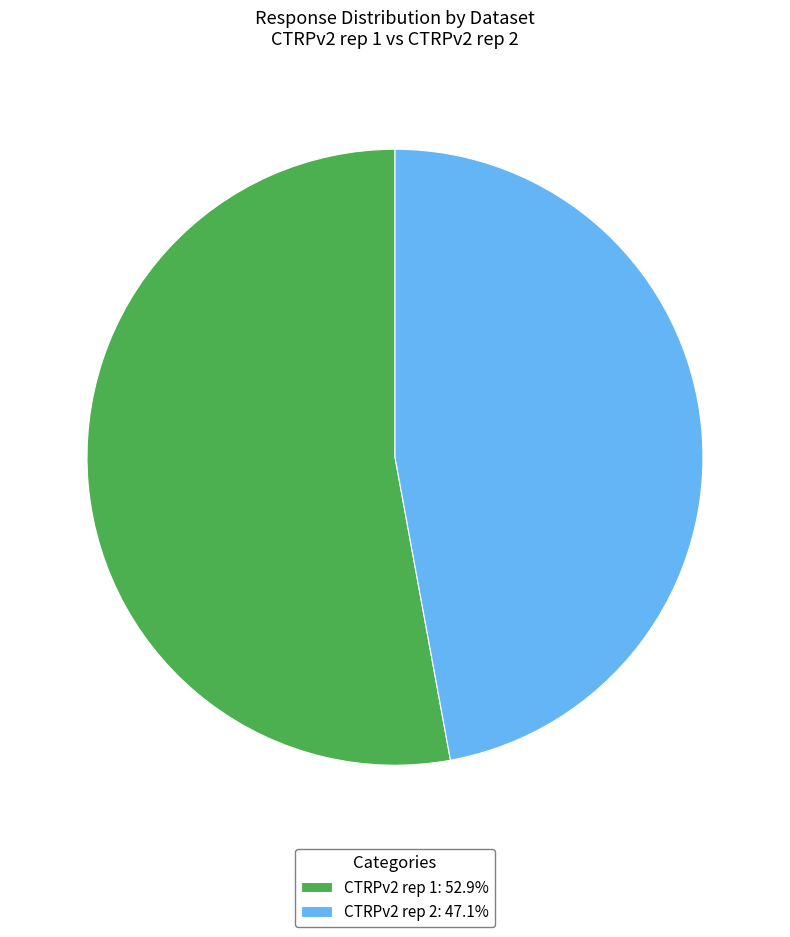

Does CTRPv2 rep 2: 47.1% represent more than half of the total?

No